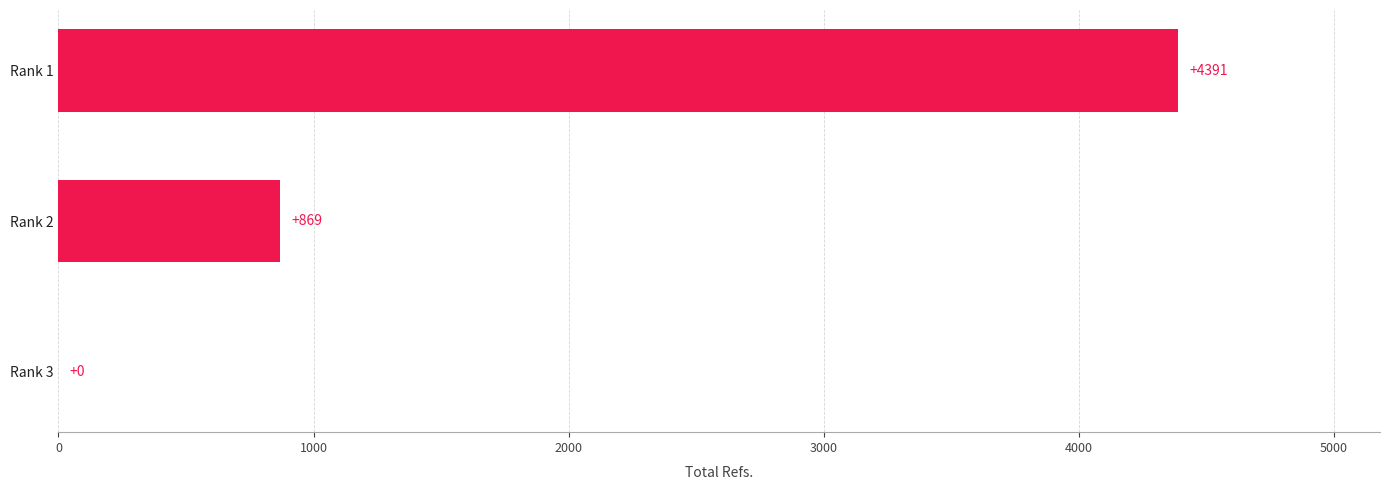

What value does the data have at Rank 1?

4391